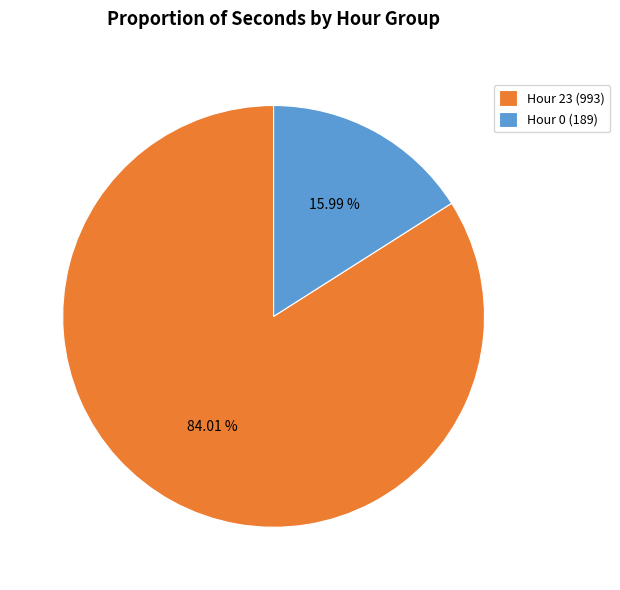

Count the number of slices in the pie.

2